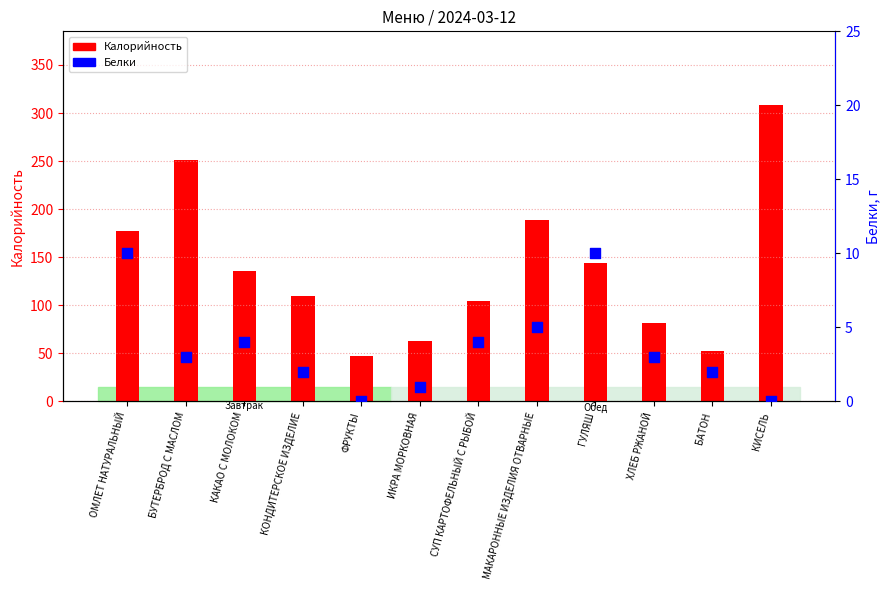

Between ФРУКТЫ and КОНДИТЕРСКОЕ ИЗДЕЛИЕ, which is larger?

КОНДИТЕРСКОЕ ИЗДЕЛИЕ